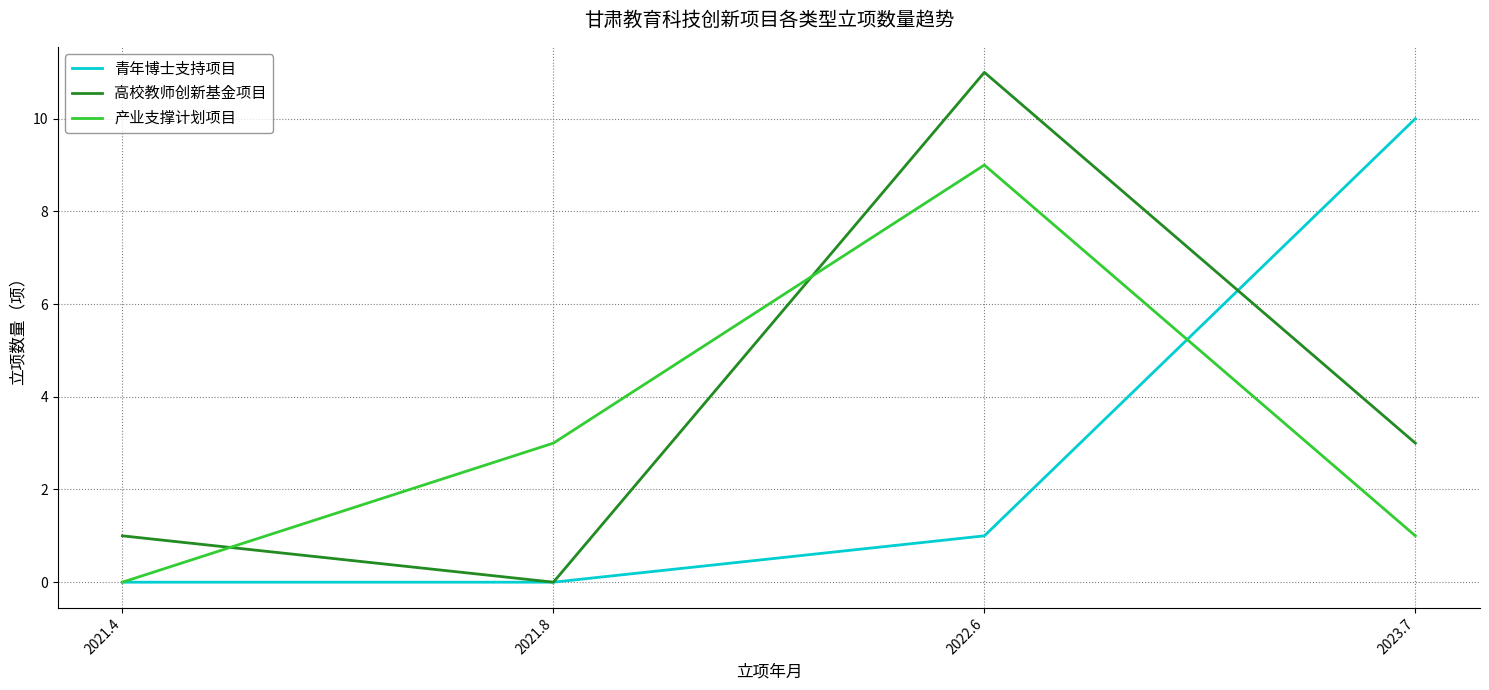

Reading right to left, transcribe all the data shown in this chart.

青年博士支持项目: 2023.7=10	2022.6=1	2021.8=0	2021.4=0
高校教师创新基金项目: 2023.7=3	2022.6=11	2021.8=0	2021.4=1
产业支撑计划项目: 2023.7=1	2022.6=9	2021.8=3	2021.4=0